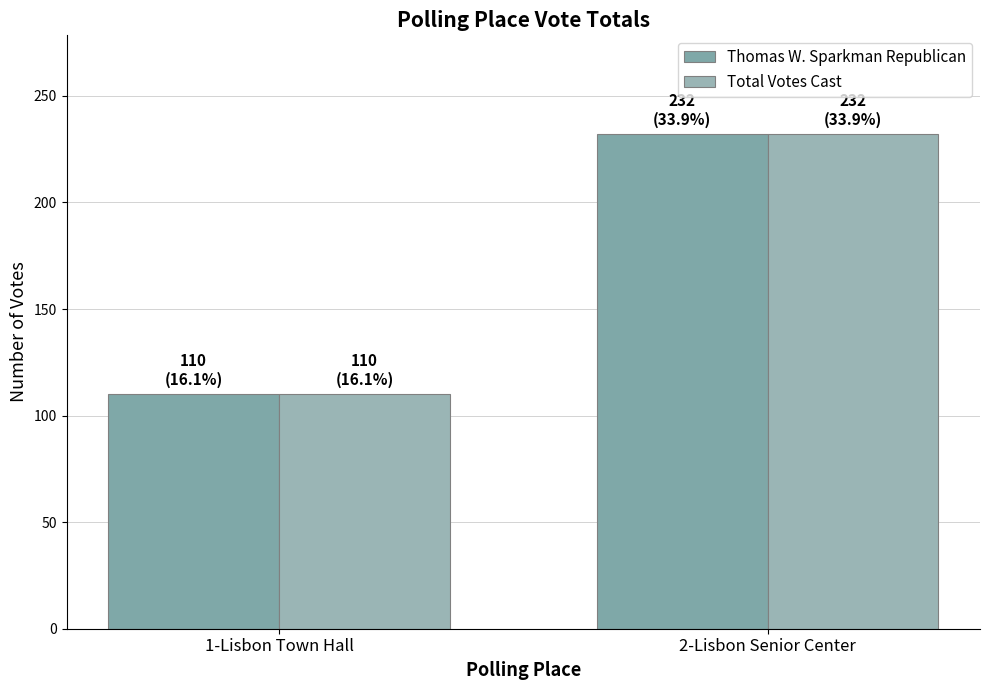

Reading left to right, list all the values displayed in this chart.

Thomas W. Sparkman Republican: 110	232
Total Votes Cast: 110	232